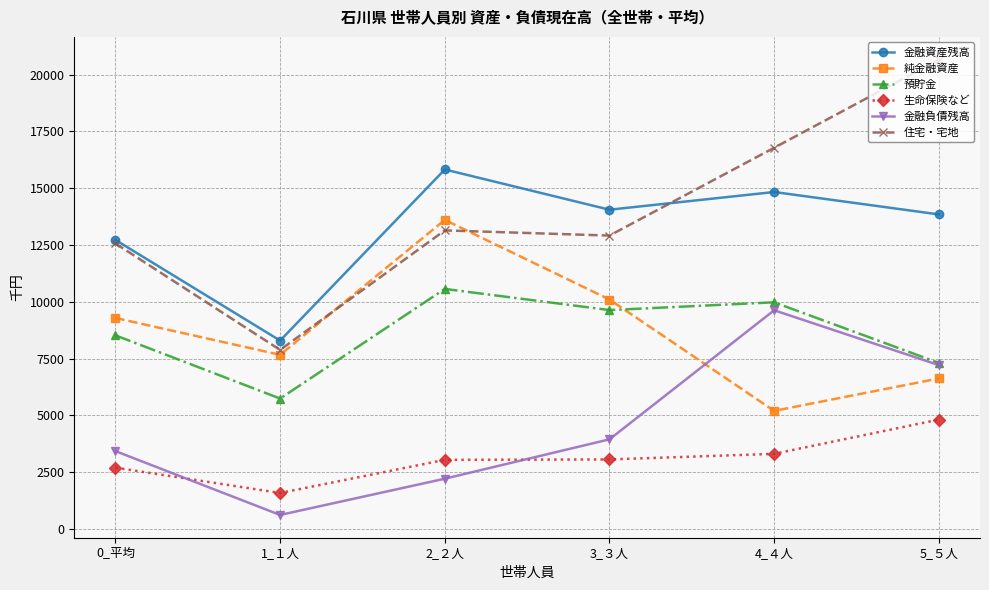

What is the label of the 6th point from the left?

5_５人